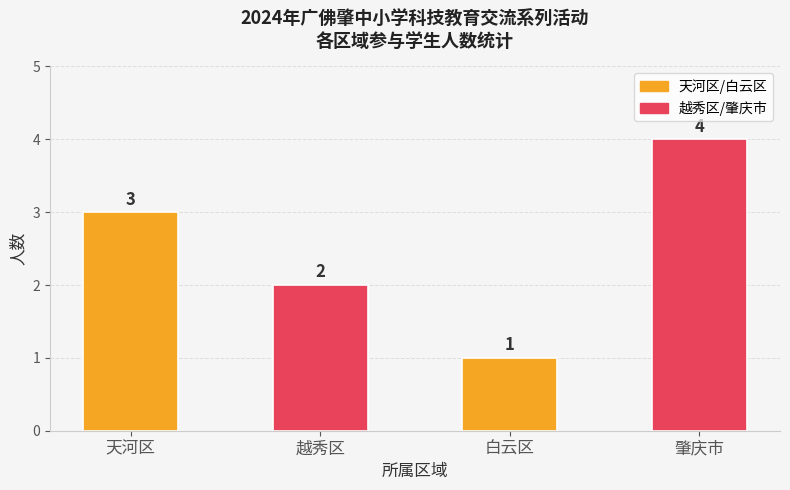

What is the change in value from 白云区 to 肇庆市?

+3